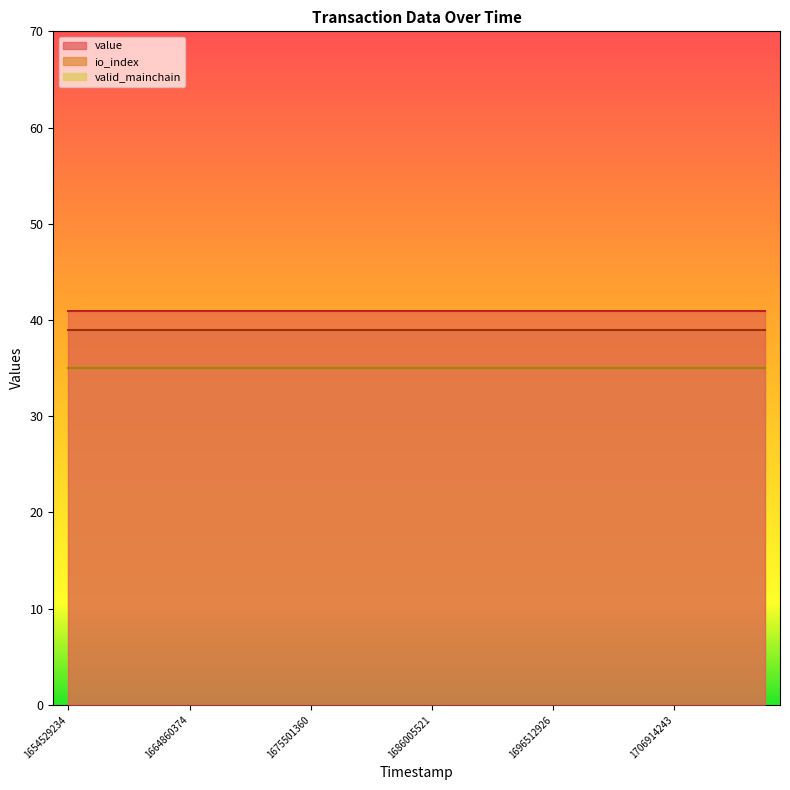

Count the number of categories in the chart.

24